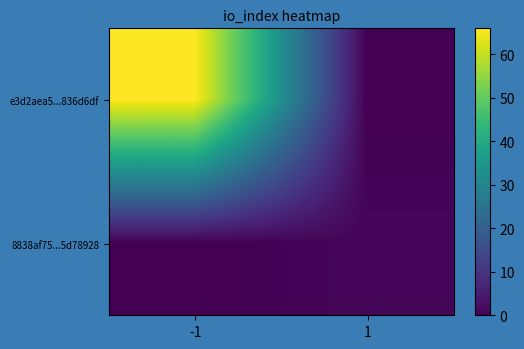

Reading left to right, extract all data points from this chart.

e3d2aea5...836d6df: -1=66	1=0
8838af75...5d78928: -1=0	1=1